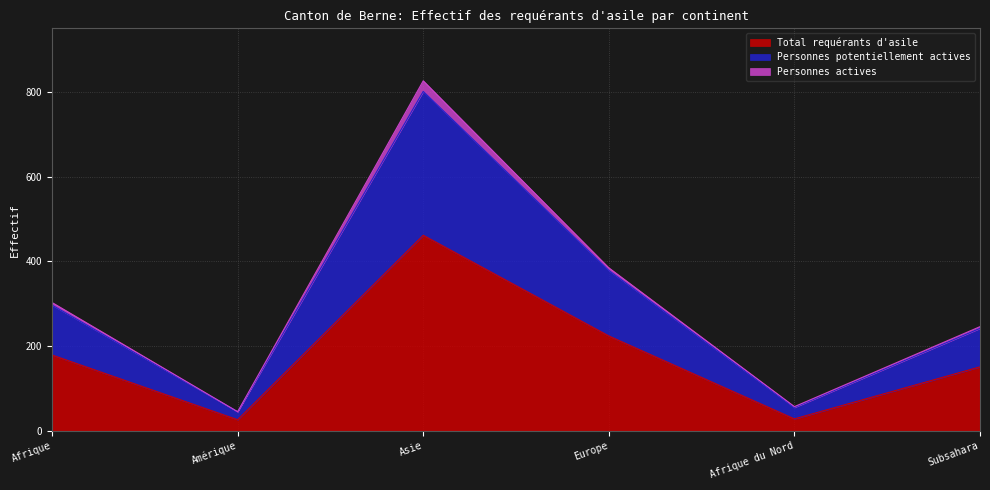

What is the minimum value for Total requérants d'asile?

26